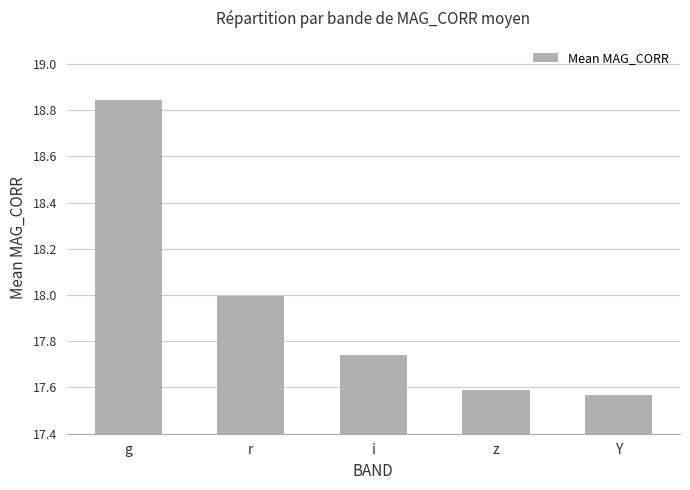

True or false: the data shows 7.2 at i.

False